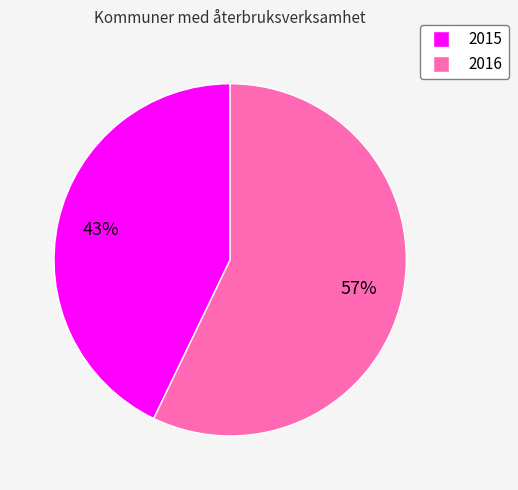

Is there any slice that represents more than half of the pie?

Yes